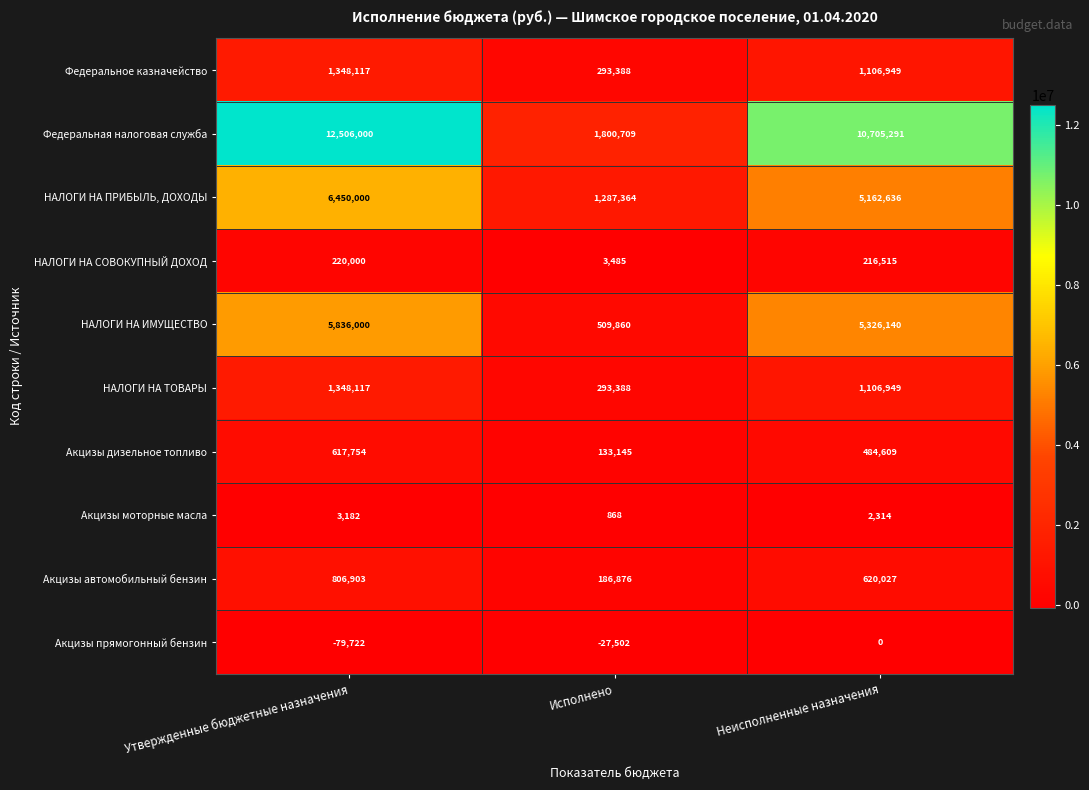

Which series has the largest total across all categories?

Федеральная налоговая служба